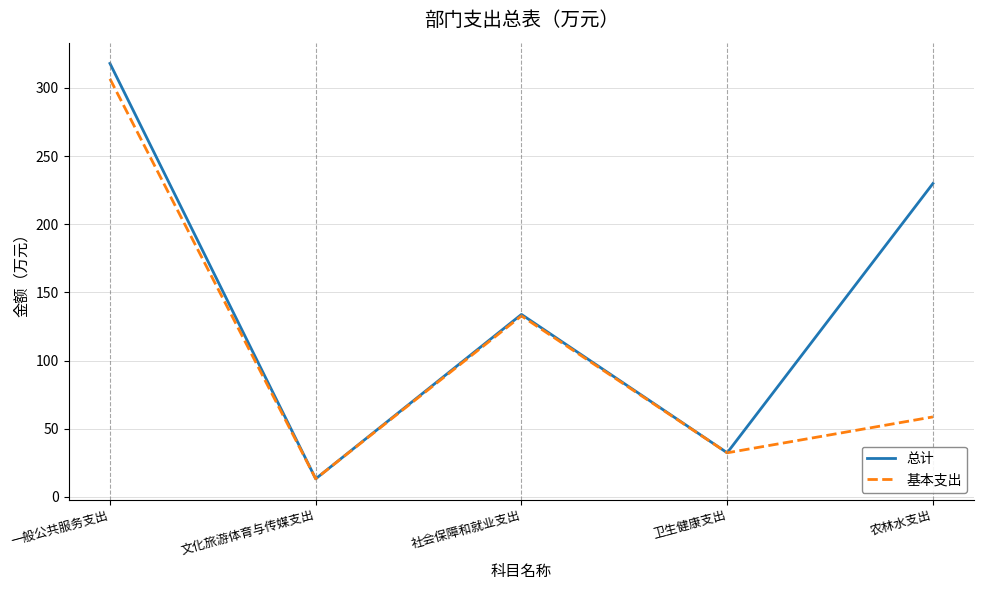

List the series in order of their overall mean, highest first.

总计, 基本支出